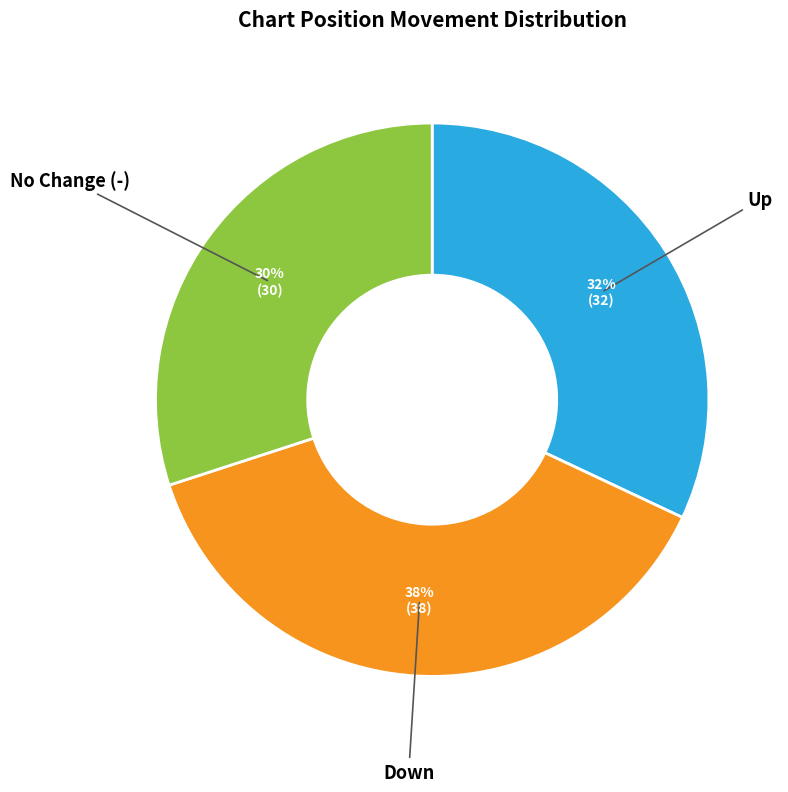

To the nearest percent, what is the difference between the largest and smallest slice percentages?

8%